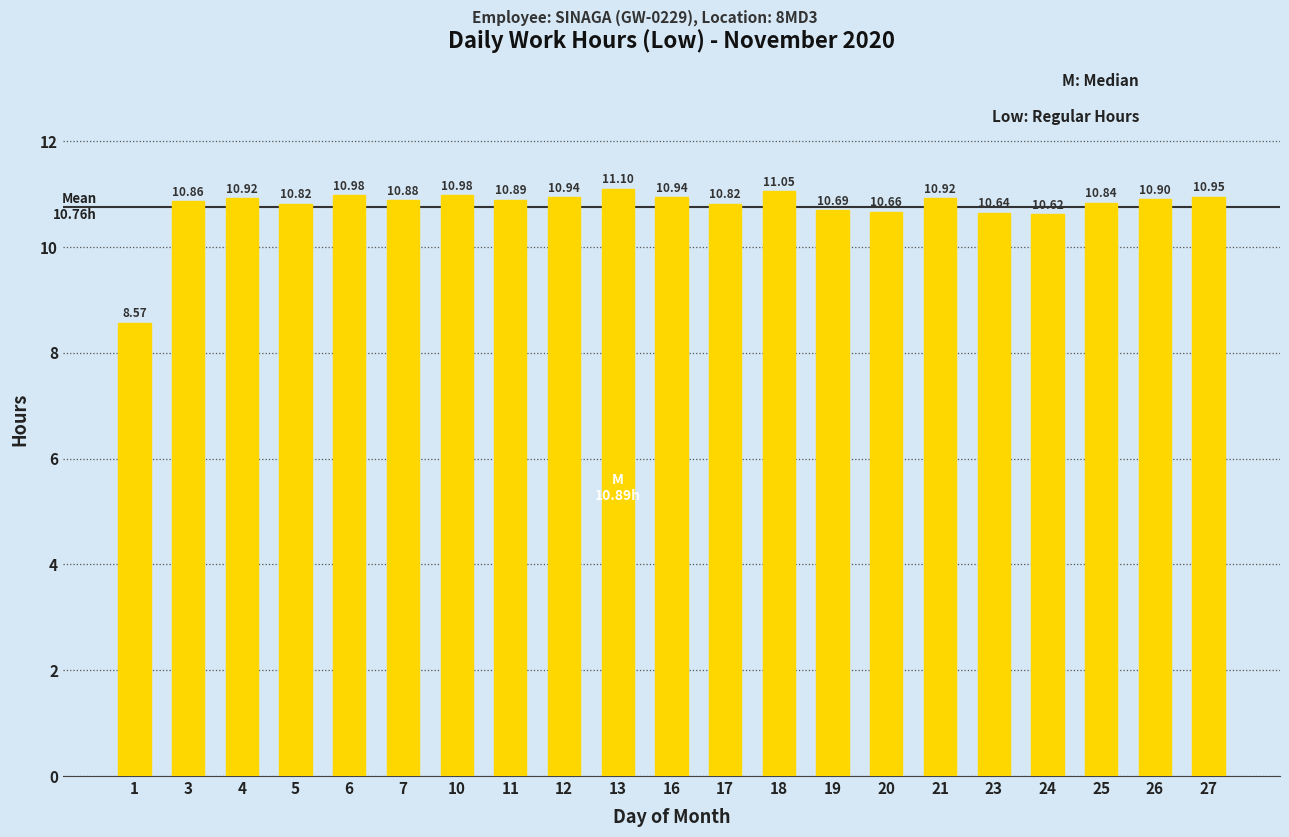

How many data points does each series have?

21